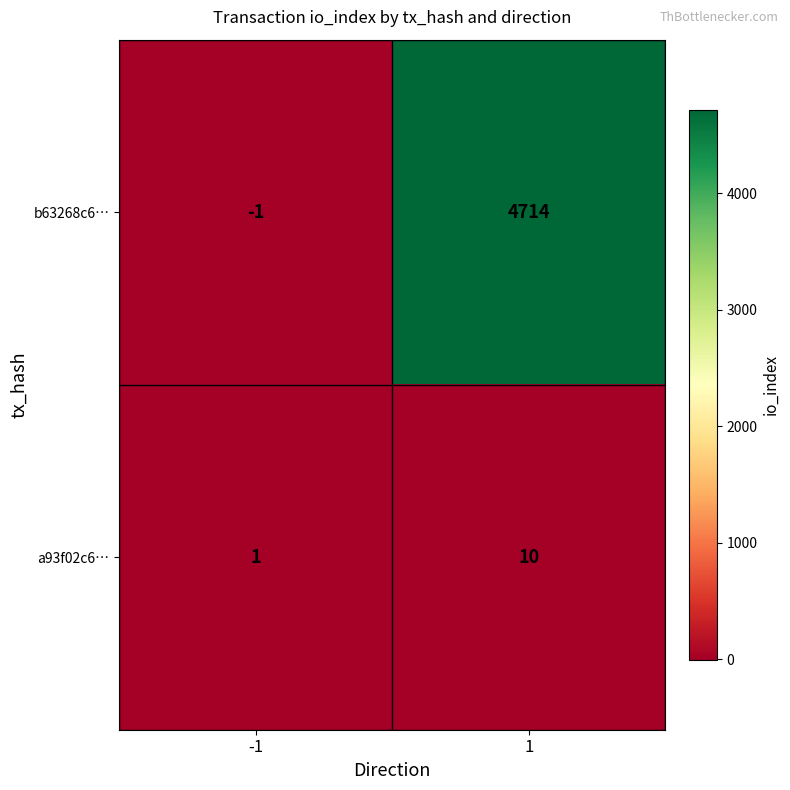

Reading left to right, extract all data points from this chart.

b63268c6…: -1	4714
a93f02c6…: 1	10